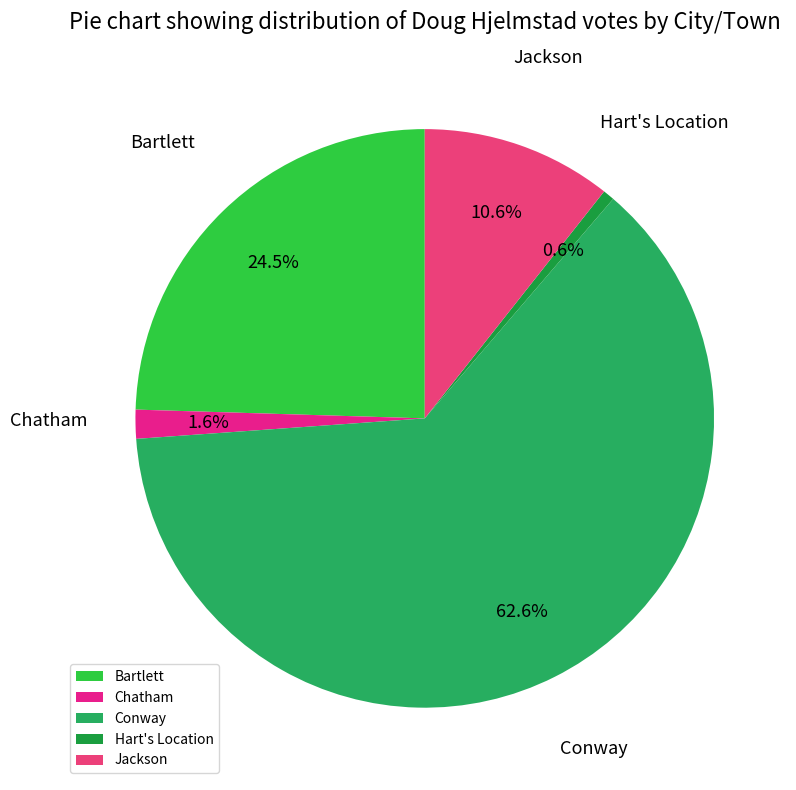

True or false: Jackson accounts for 1% of the total.

False